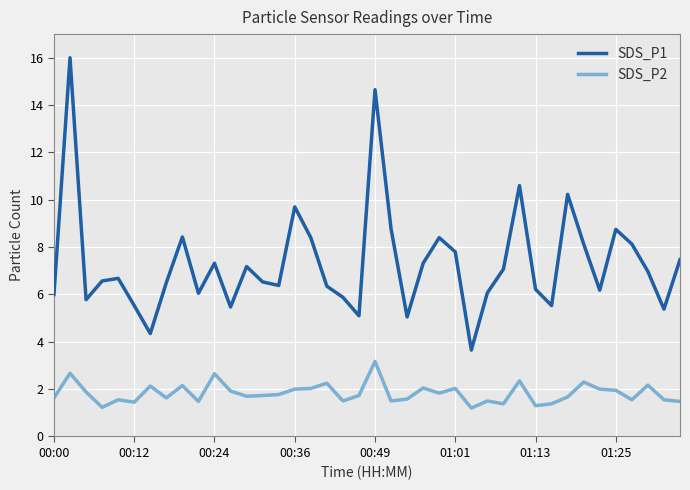

What is the maximum value for SDS_P1?

16.0